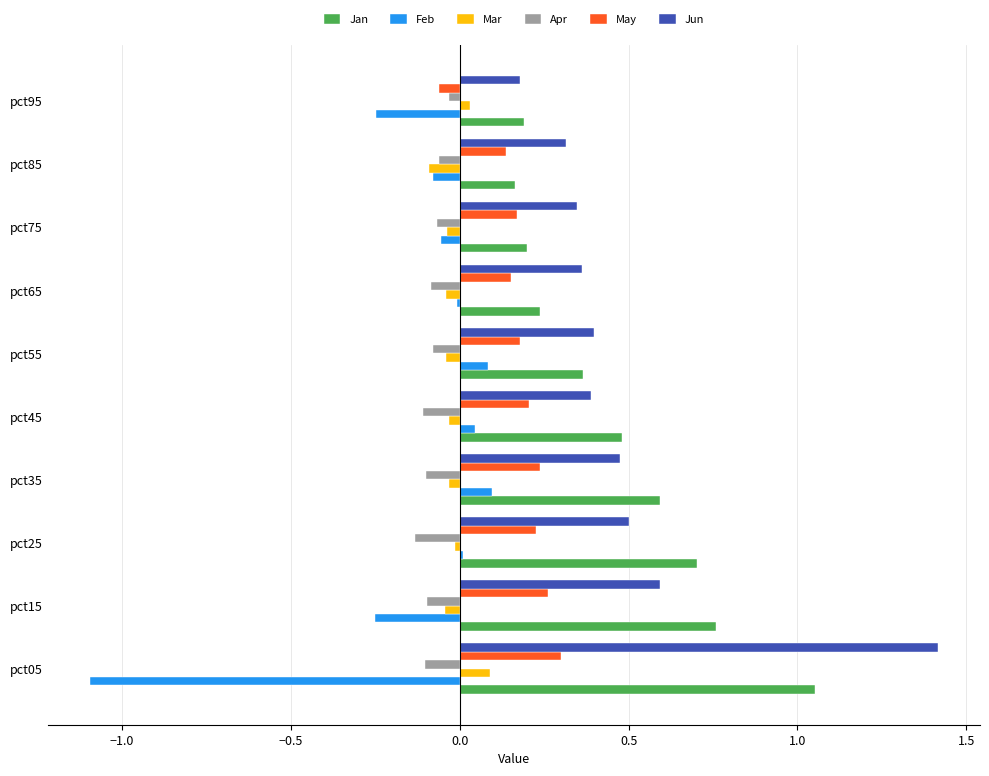

What is the sum of all Jun values?

5.0